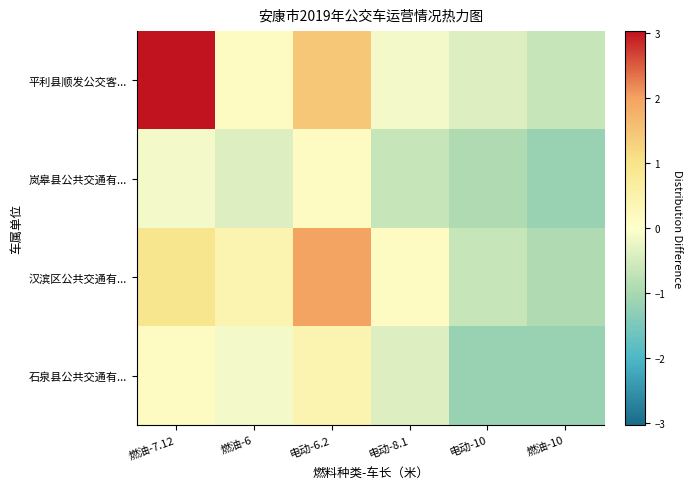

Reading left to right, extract all data points from this chart.

平利县顺发公交客...: 燃油-7.12=3.0	燃油-6=0.1	电动-6.2=1.5	电动-8.1=-0.1	电动-10=-0.4	燃油-10=-0.6
岚皋县公共交通有...: 燃油-7.12=-0.1	燃油-6=-0.4	电动-6.2=0.1	电动-8.1=-0.6	电动-10=-0.9	燃油-10=-1.2
汉滨区公共交通有...: 燃油-7.12=0.9	燃油-6=0.4	电动-6.2=2.0	电动-8.1=0.1	电动-10=-0.6	燃油-10=-0.9
石泉县公共交通有...: 燃油-7.12=0.1	燃油-6=-0.1	电动-6.2=0.4	电动-8.1=-0.4	电动-10=-1.2	燃油-10=-1.2